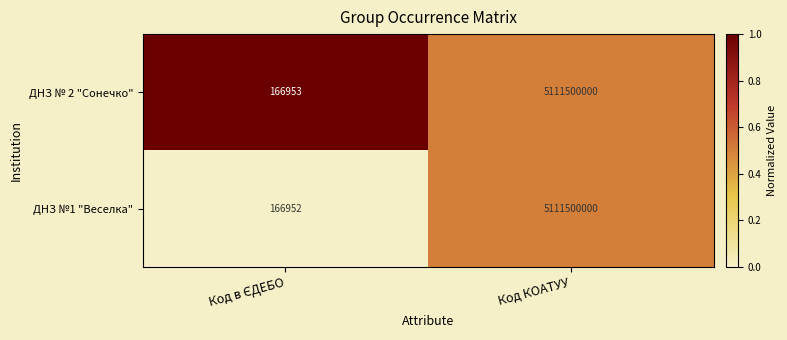

What is the greatest value displayed?

5111500000